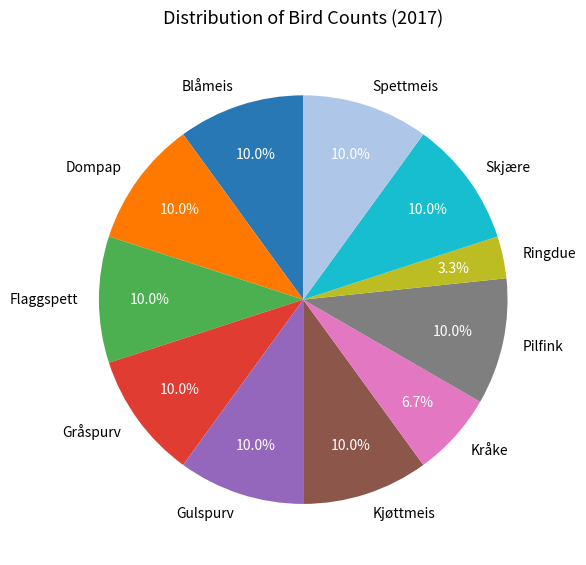

How many segments does this pie chart have?

11